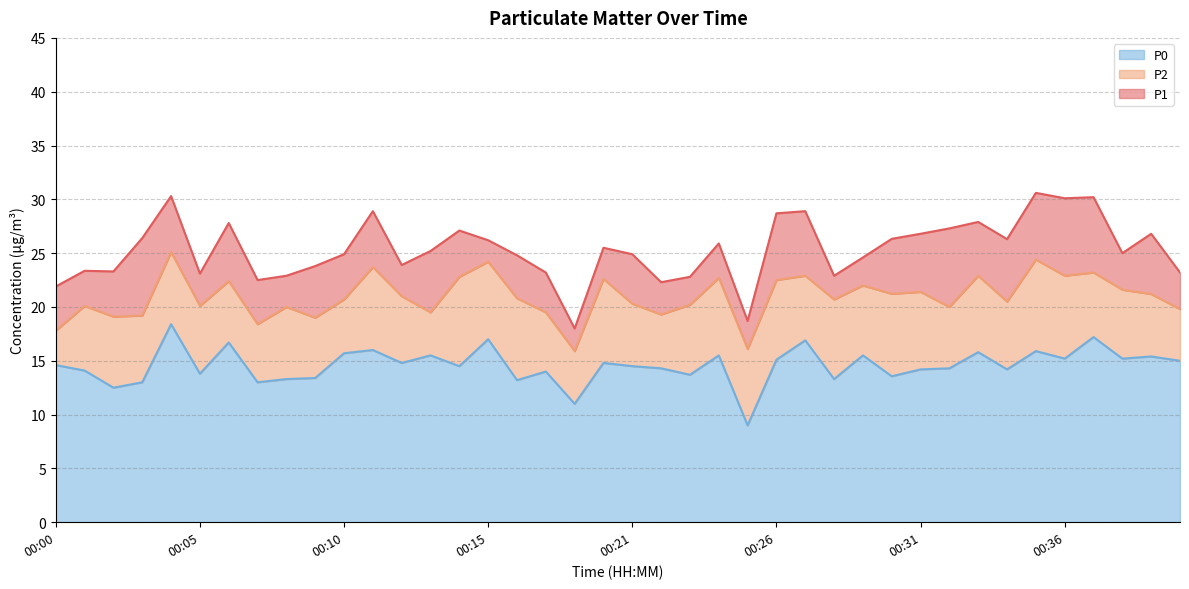

Rank the series by their maximum value, from highest to lowest.

P1, P2, P0